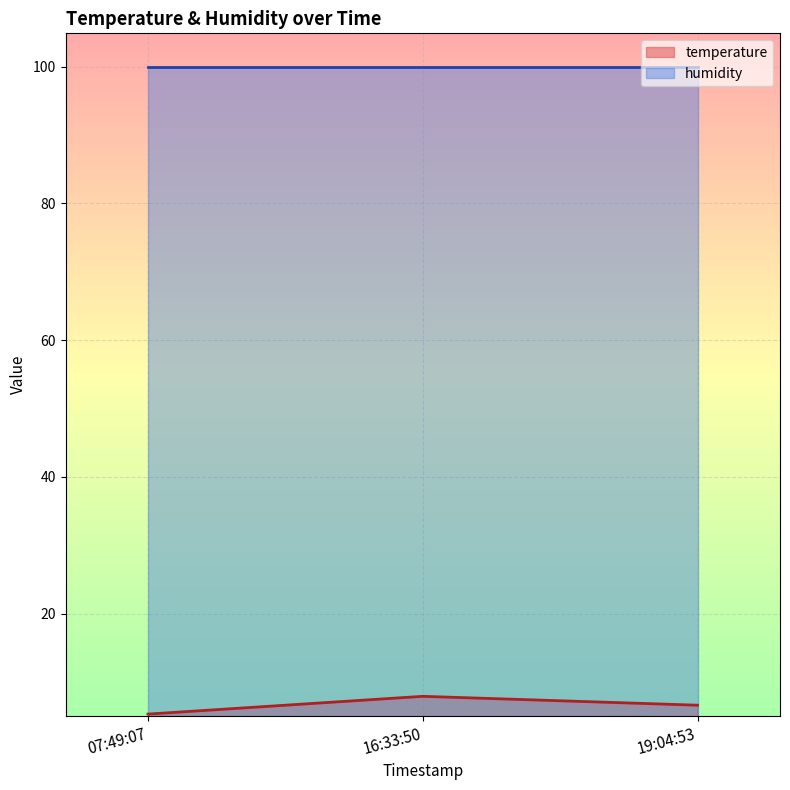

What is the difference between the highest and lowest values at 07:49:07?

94.6